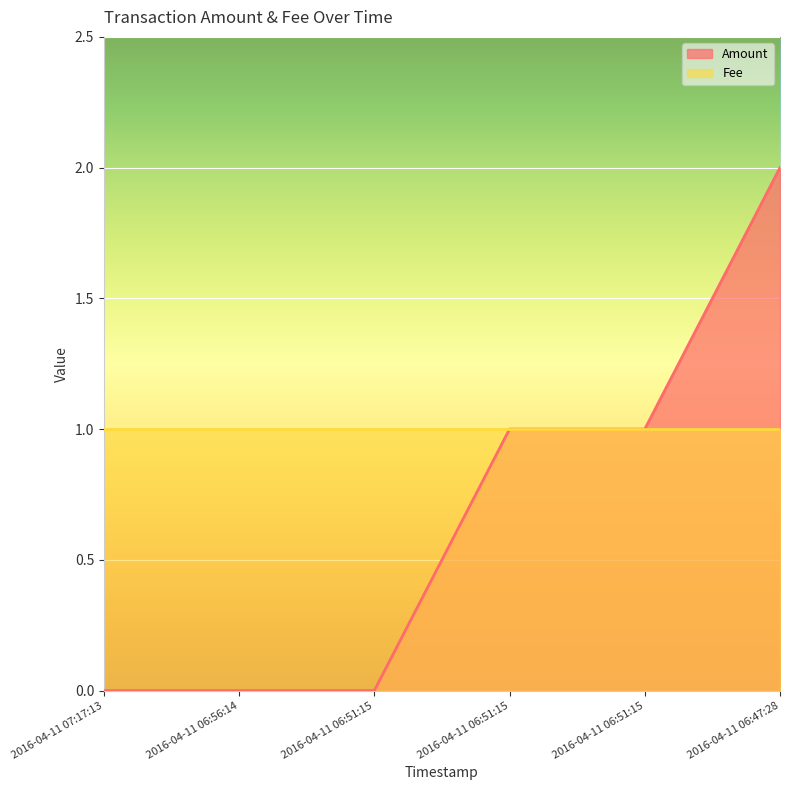

What is the label of the 4th point from the left?

2016-04-11 06:51:15